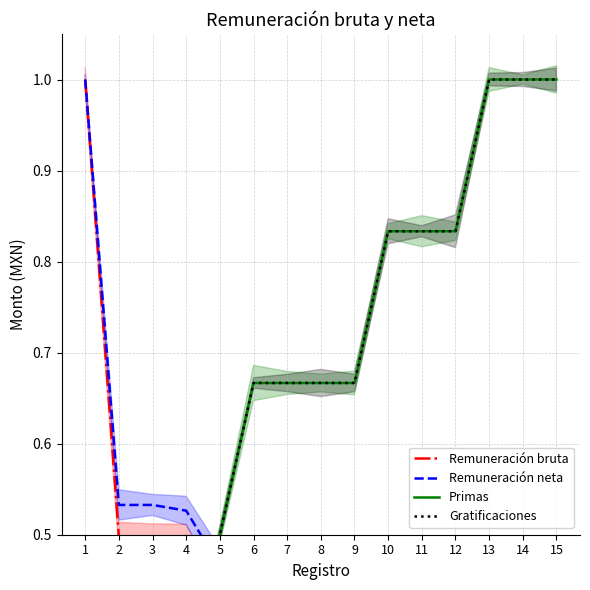

At which category does Remuneración bruta reach its first local peak?

4